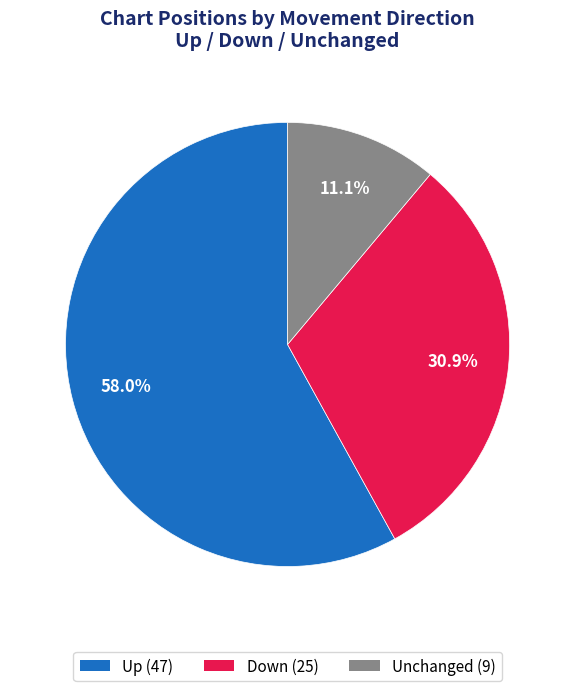

Is there any slice that represents more than half of the pie?

Yes